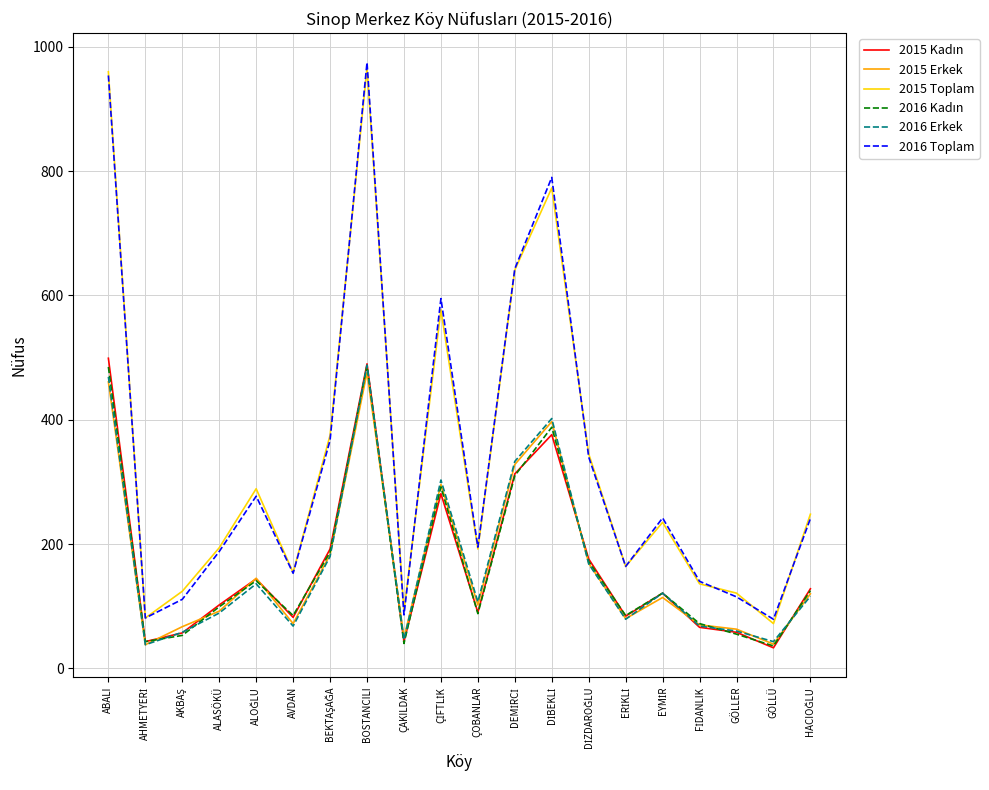

True or false: 2016 Toplam and 2015 Erkek intersect in this chart.

False